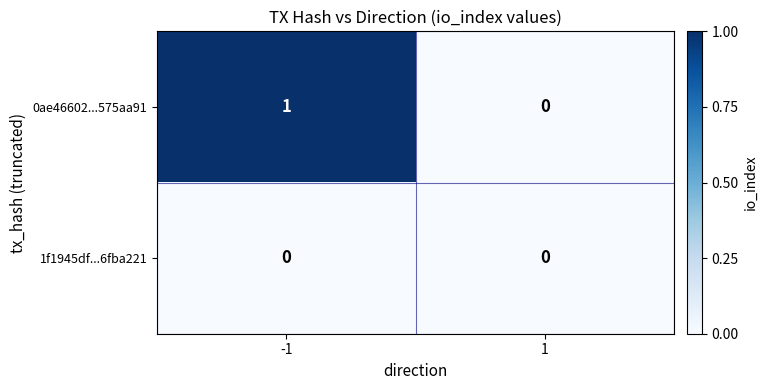

Rank the series at -1 from highest to lowest value.

0ae46602...575aa91, 1f1945df...6fba221